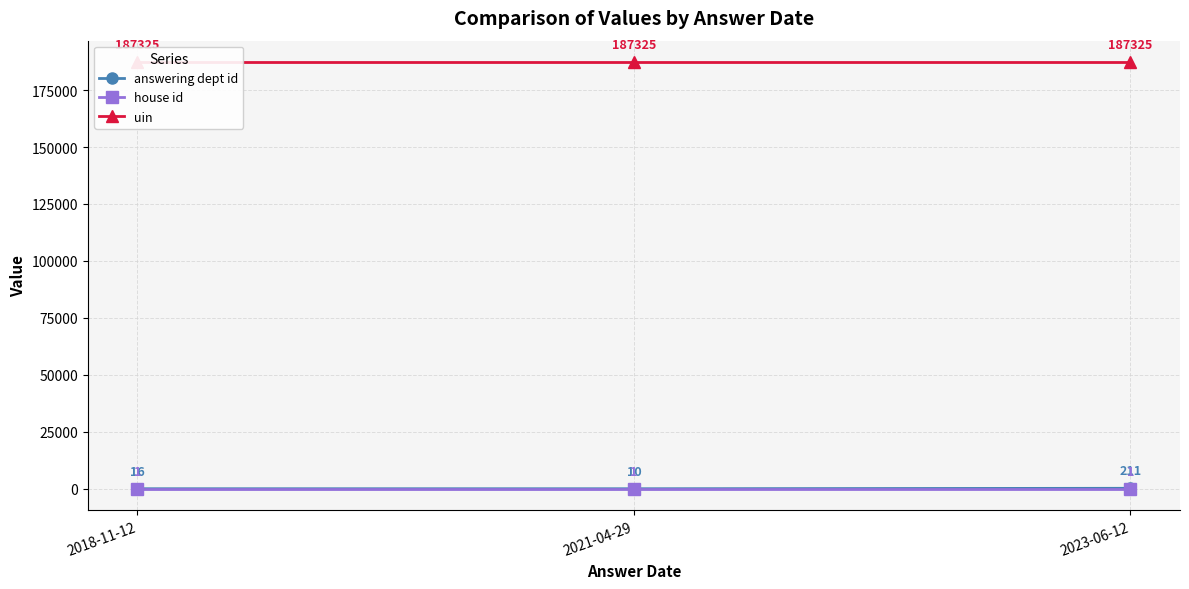

Reading left to right, what are all the values shown in this chart?

answering dept id: 16	10	211
house id: 1	1	1
uin: 187325	187325	187325